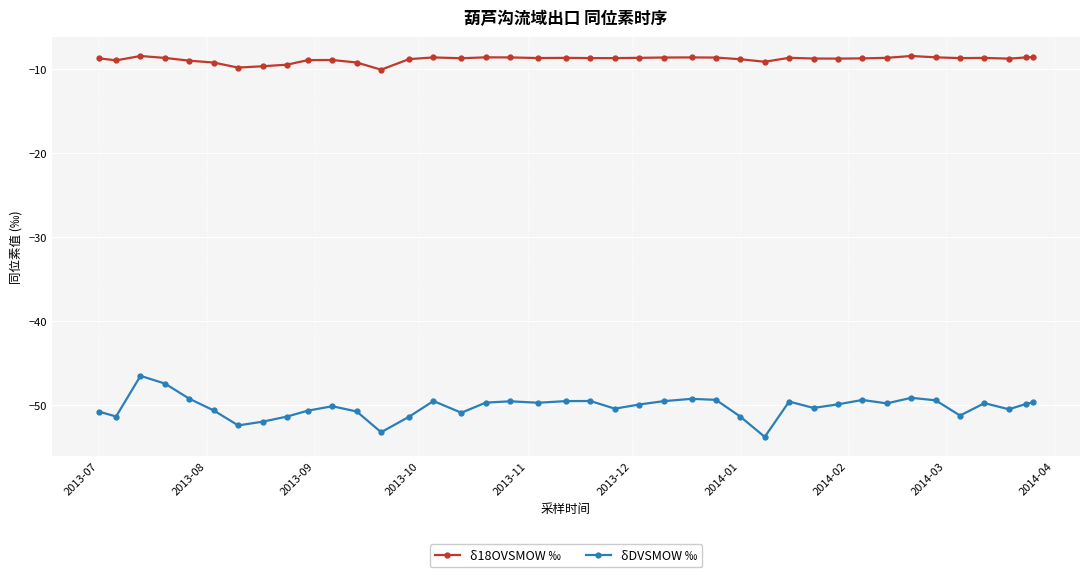

Does the chart have visible grid lines?

Yes